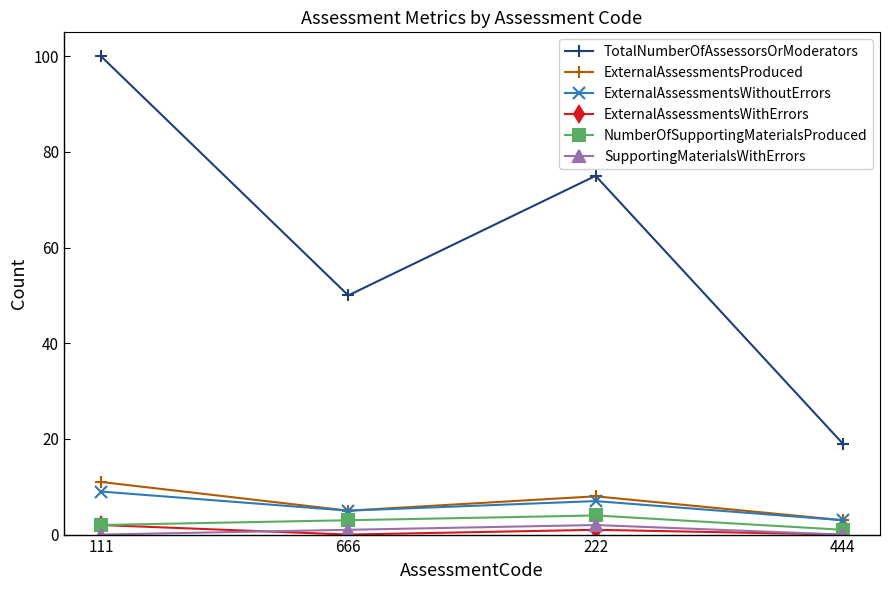

How many data points in SupportingMaterialsWithErrors are less than 1?

2